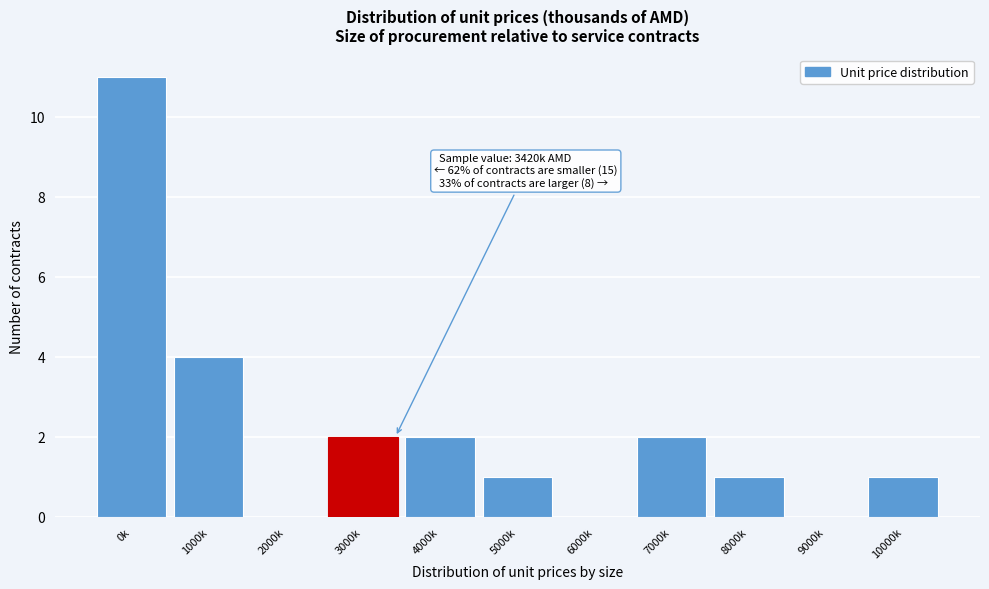

Reading right to left, what are all the values shown in this chart?

10000k=1	9000k=0	8000k=1	7000k=2	6000k=0	5000k=1	4000k=2	3000k=2	2000k=0	1000k=4	0k=11